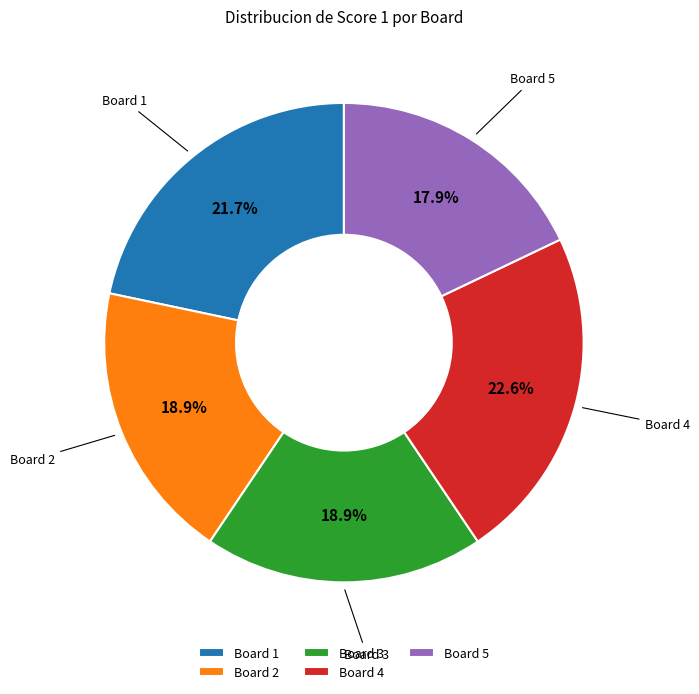

How many segments does this pie chart have?

5